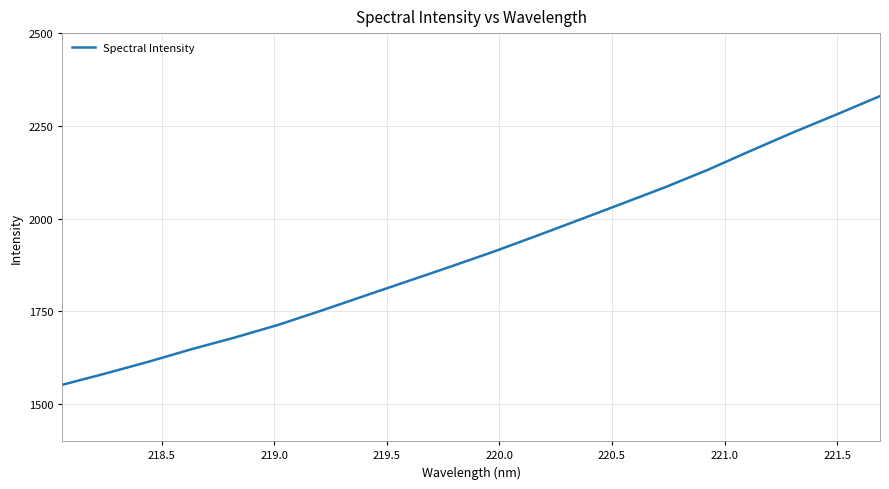

What is the minimum value shown in the chart?

1551.9